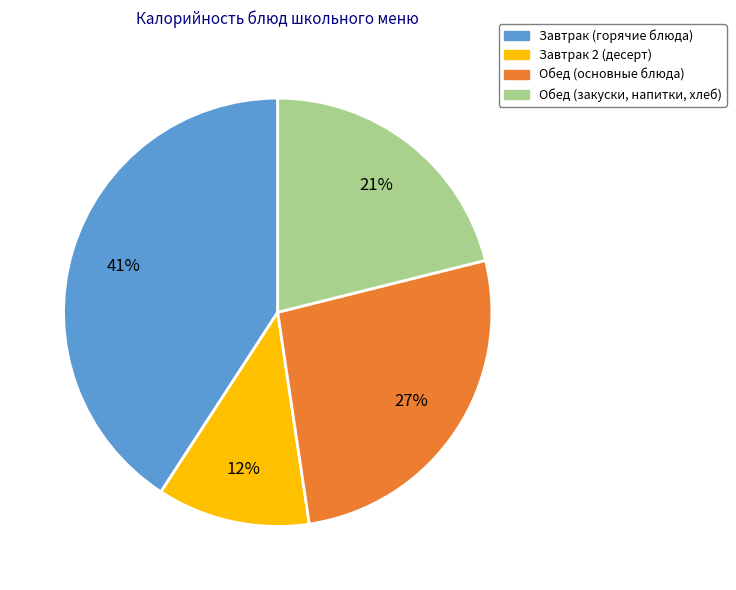

Which slice is the smallest?

Завтрак 2 (десерт)